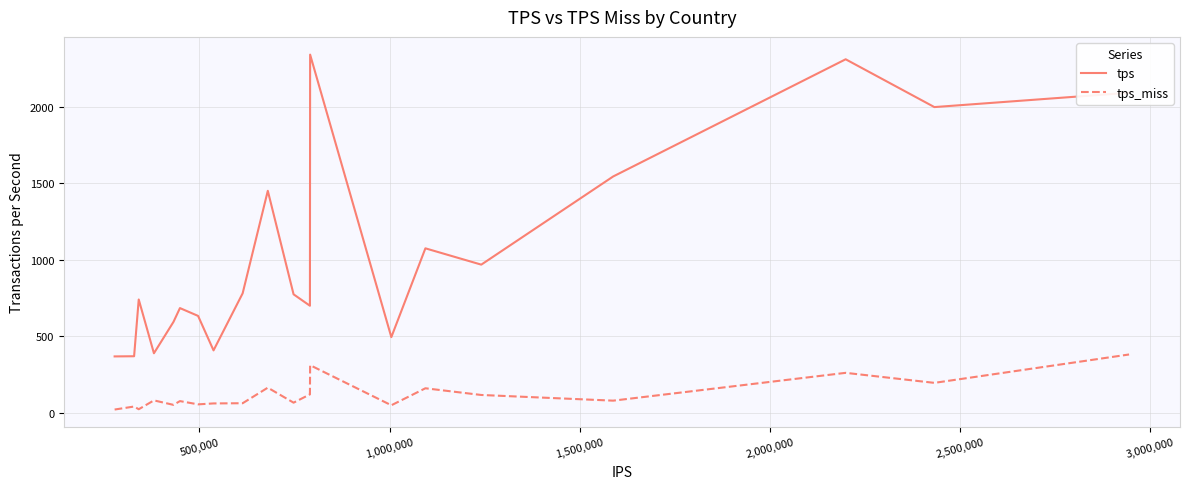

How many lines are shown in the chart?

2